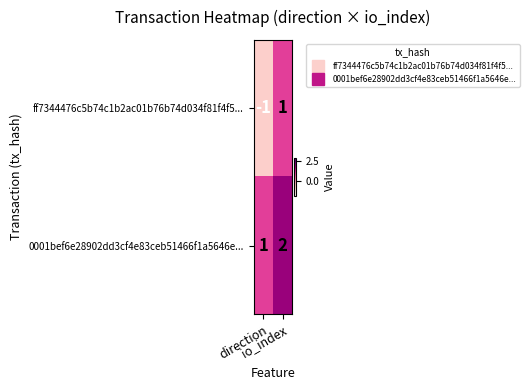

Which series has the widest spread of values?

ff7344476c5b74c1b2ac01b76b74d034f81f4f5...